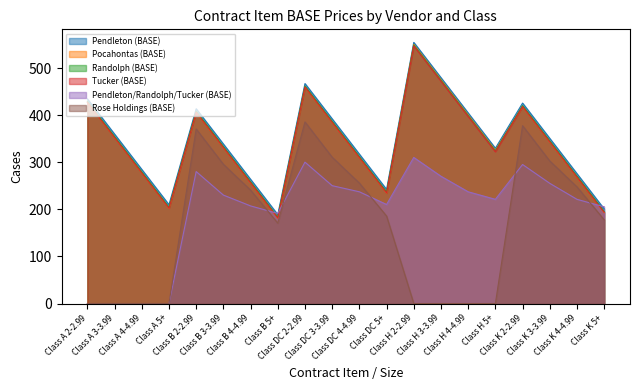

How many intersections are there between Pendleton (BASE) and Pendleton/Randolph/Tucker (BASE)?

3